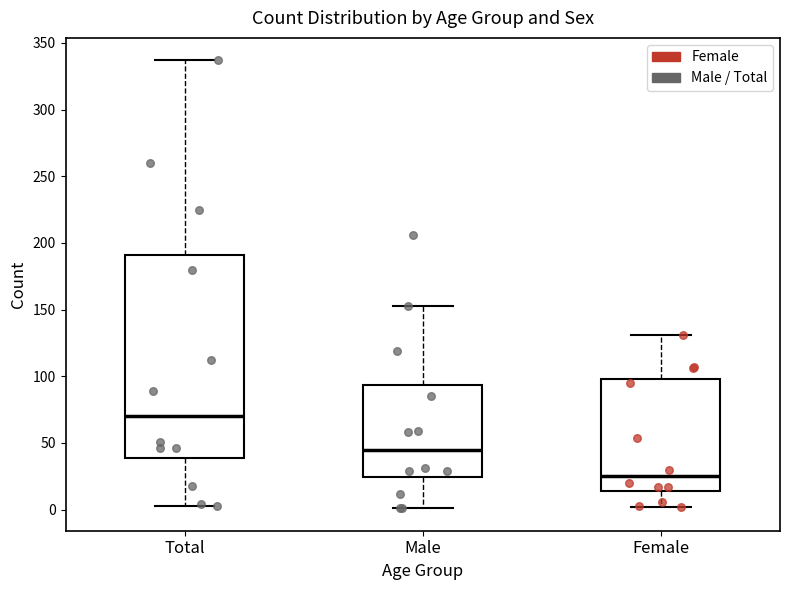

Reading left to right, transcribe this box plot: for each box, give where its median line is, the range the box spans, and where its two whiskers end, as read against the y-axis. The values are not printed on the chart, so give them approximately, as read against the axis.

Total: median 70, box 40 to 190, whiskers 5 to 335
Male: median 45, box 25 to 95, whiskers 0 to 155
Female: median 25, box 15 to 100, whiskers 0 to 130